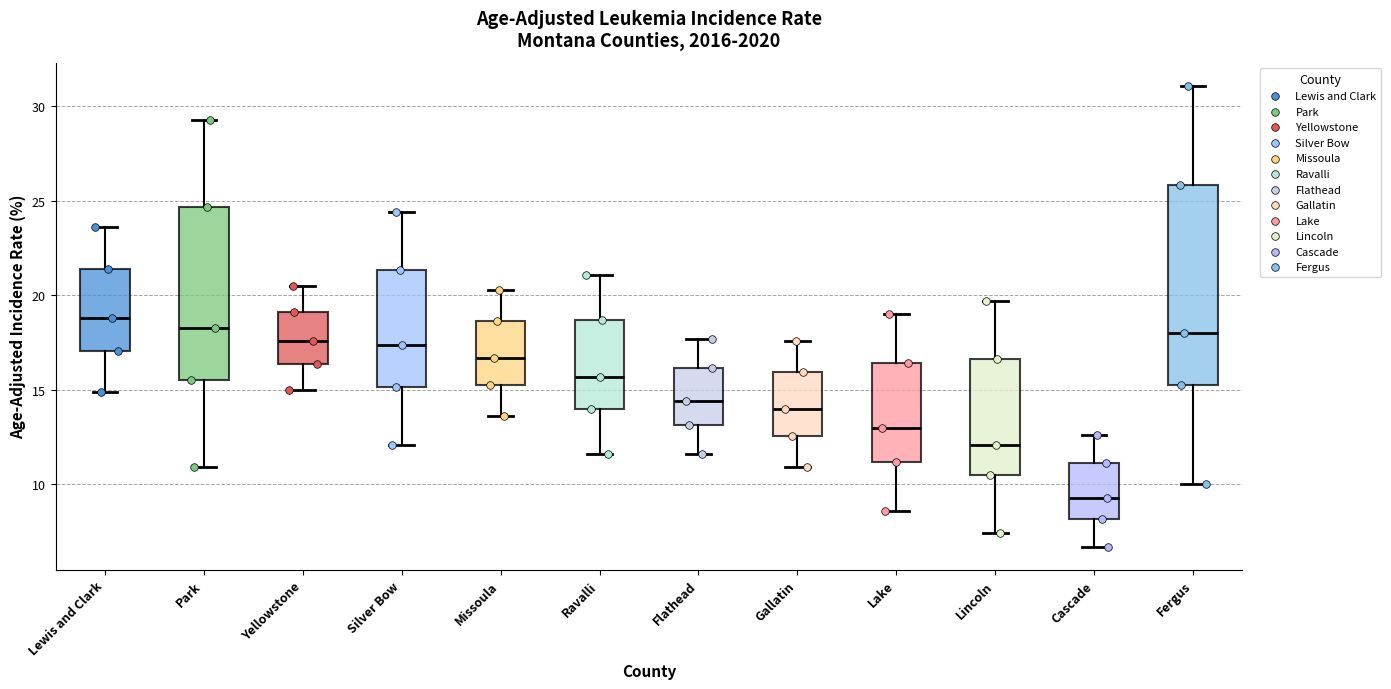

Reading left to right, transcribe this box plot: for each box, give where its median line is, the range the box spans, and where its two whiskers end, as read against the y-axis. The values are not printed on the chart, so give them approximately, as read against the axis.

Lewis and Clark: median 19.0, box 17.0 to 21.5, whiskers 15.0 to 23.5
Park: median 18.5, box 15.5 to 24.5, whiskers 11.0 to 29.5
Yellowstone: median 17.5, box 16.5 to 19.0, whiskers 15.0 to 20.5
Silver Bow: median 17.5, box 15.0 to 21.5, whiskers 12.0 to 24.5
Missoula: median 16.5, box 15.5 to 18.5, whiskers 13.5 to 20.5
Ravalli: median 15.5, box 14.0 to 18.5, whiskers 11.5 to 21.0
Flathead: median 14.5, box 13.0 to 16.0, whiskers 11.5 to 17.5
Gallatin: median 14.0, box 12.5 to 16.0, whiskers 11.0 to 17.5
Lake: median 13.0, box 11.0 to 16.5, whiskers 8.5 to 19.0
Lincoln: median 12.0, box 10.5 to 16.5, whiskers 7.5 to 19.5
Cascade: median 9.5, box 8.0 to 11.0, whiskers 6.5 to 12.5
Fergus: median 18.0, box 15.5 to 26.0, whiskers 10.0 to 31.0